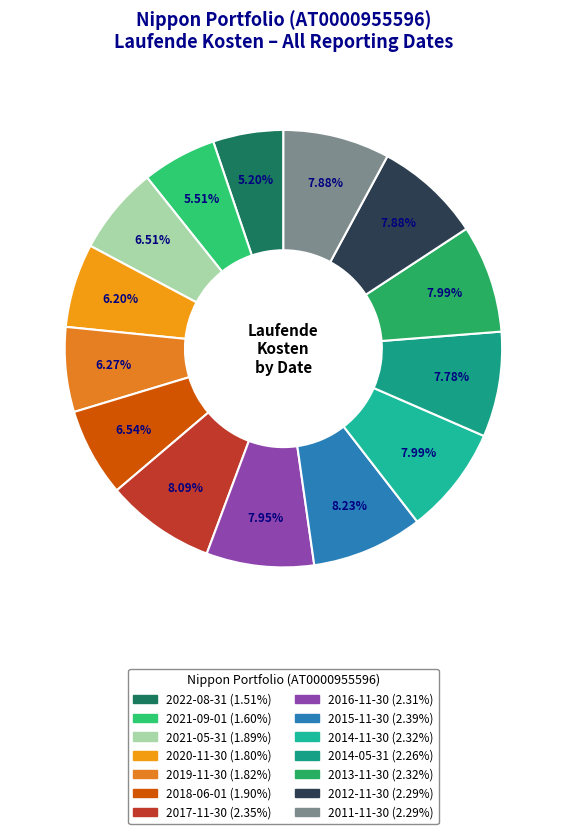

How many slices are in this pie chart?

14